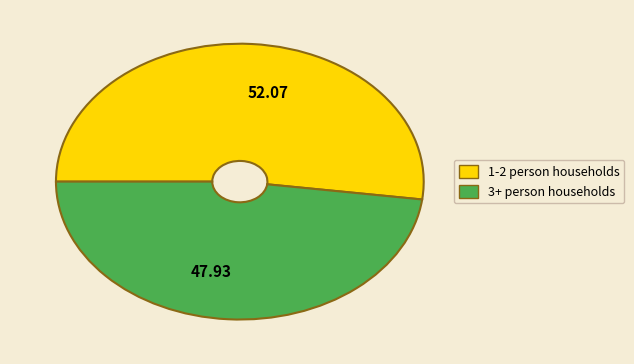

Is the sum of 47.93 and 52.07 greater than half?

Yes